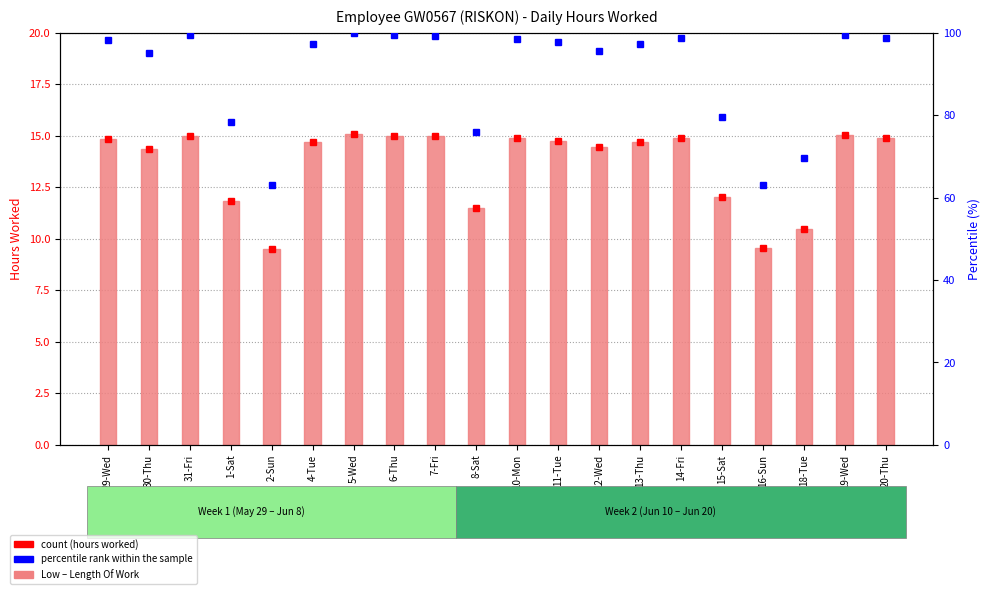

The Low (hours worked) series shows 14.9 at 14-Fri. True or false?

True